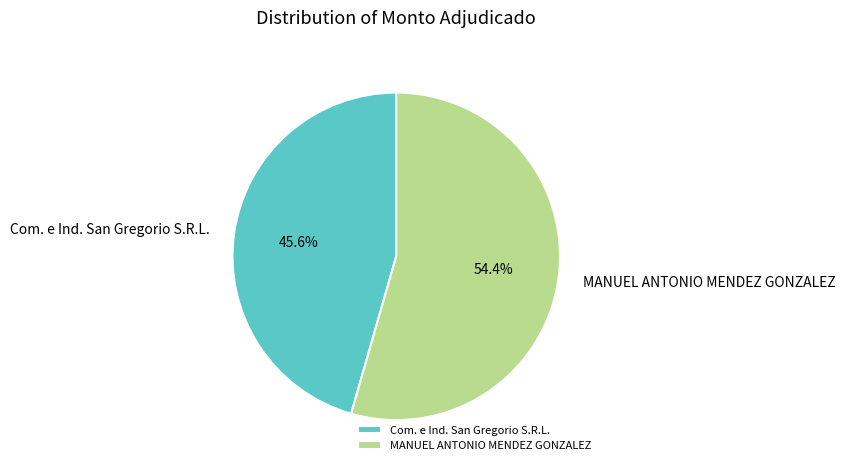

To the nearest percent, what portion does MANUEL ANTONIO MENDEZ GONZALEZ represent?

54%